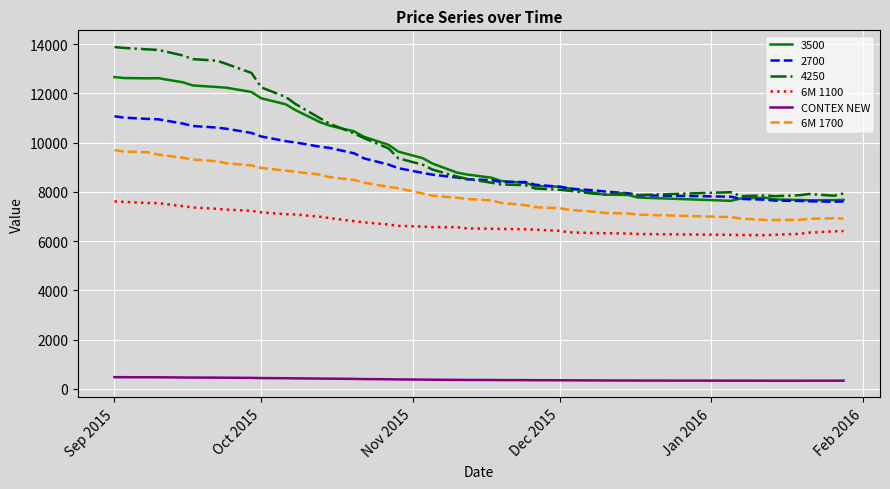

True or false: 4250 and 6M 1700 cross at least once.

False